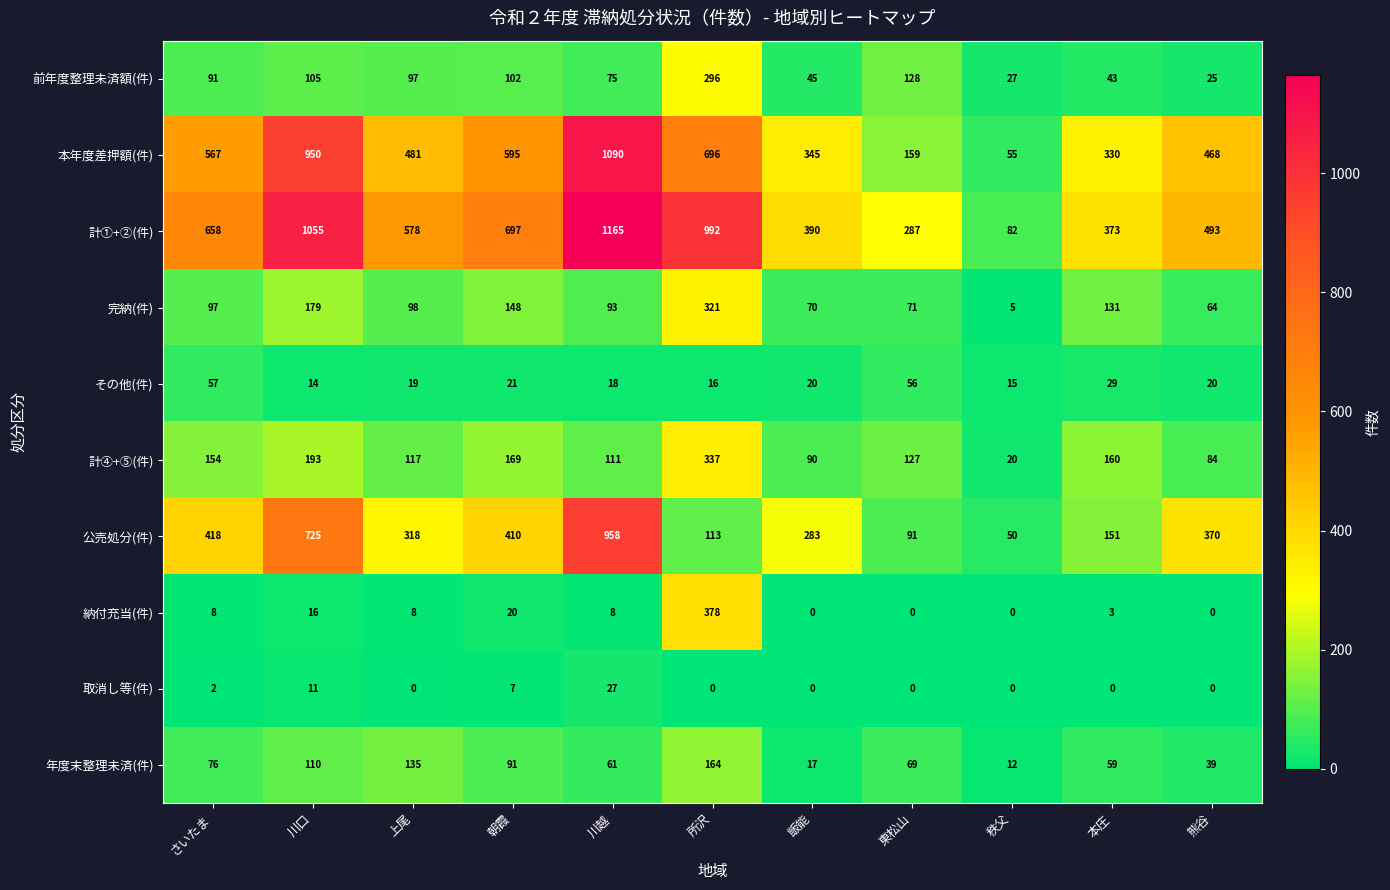

The 計①+②(件) series shows 30 at 秩父. True or false?

False